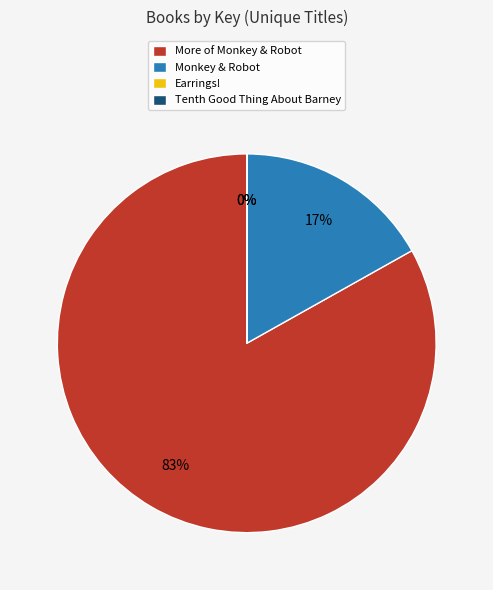

To the nearest percent, what percentage of the pie is Monkey & Robot?

17%